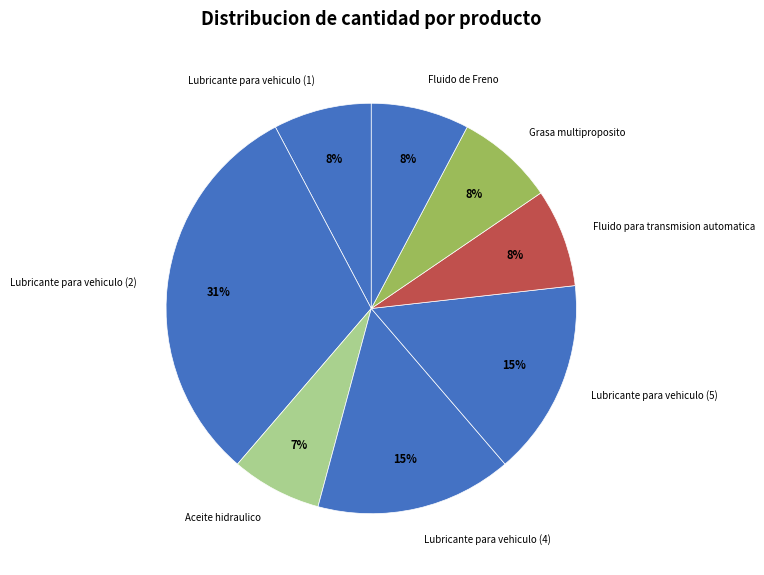

Is it true that Lubricante para vehiculo (1) is 8% of the pie?

True